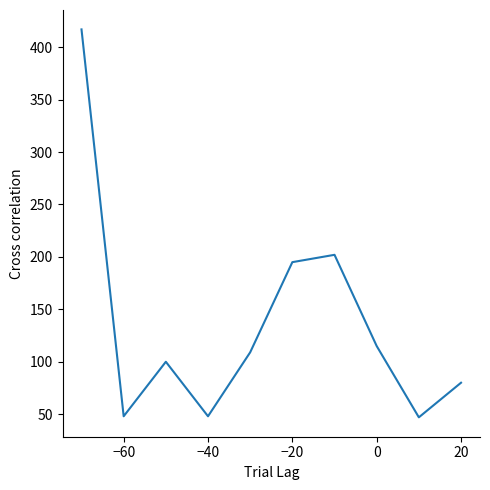

Count the number of categories in the chart.

10